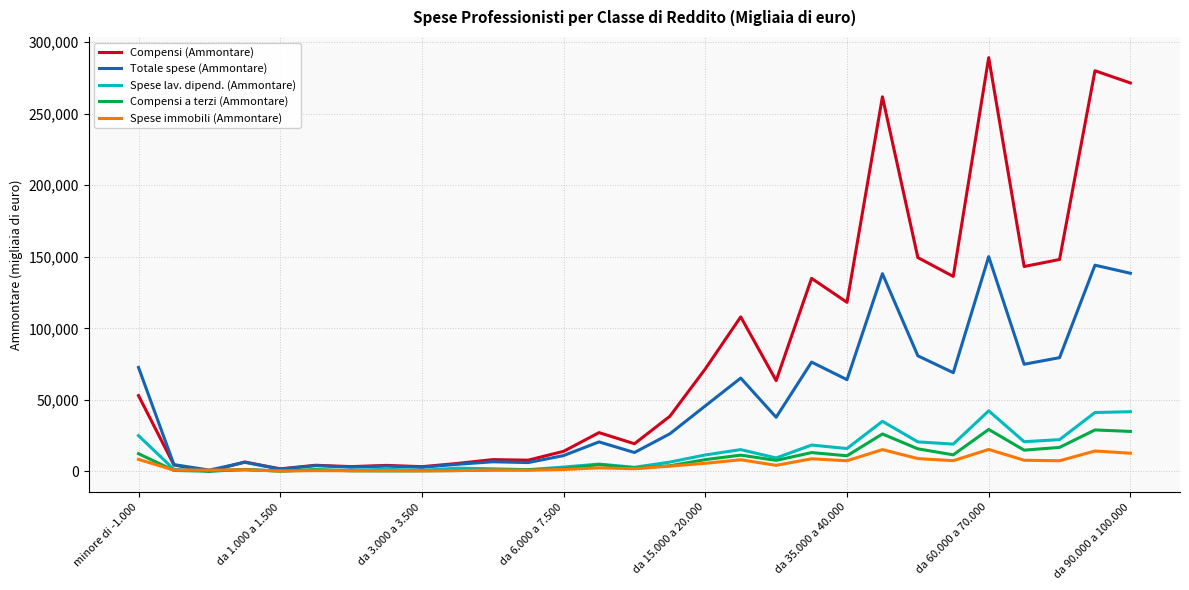

What is the maximum value for Totale spese (Ammontare)?

150126